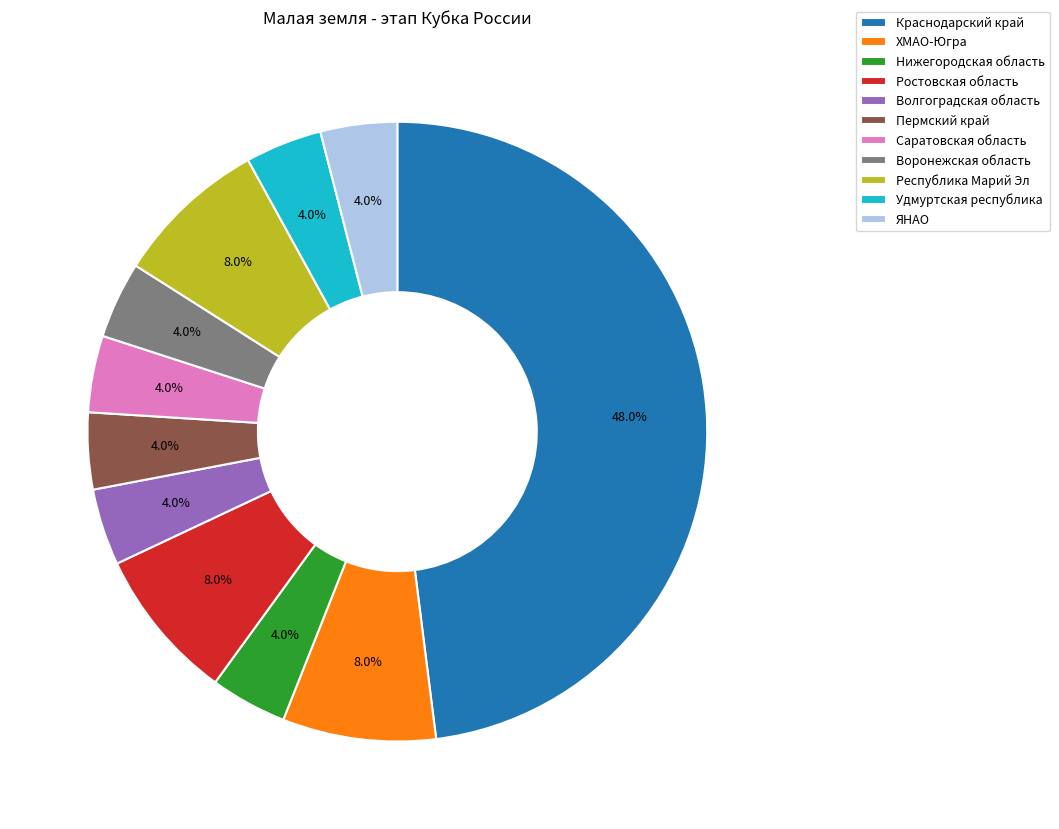

To the nearest percent, what is the average slice percentage?

9%